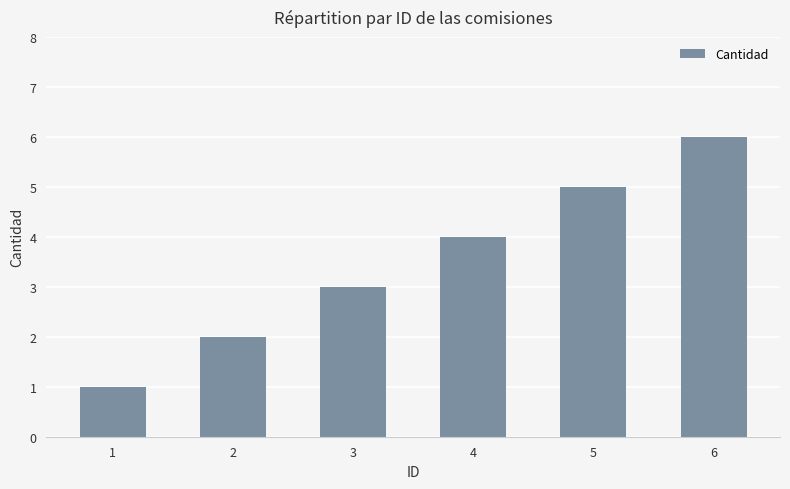

What is the sum of the values at 6 and 5?

11